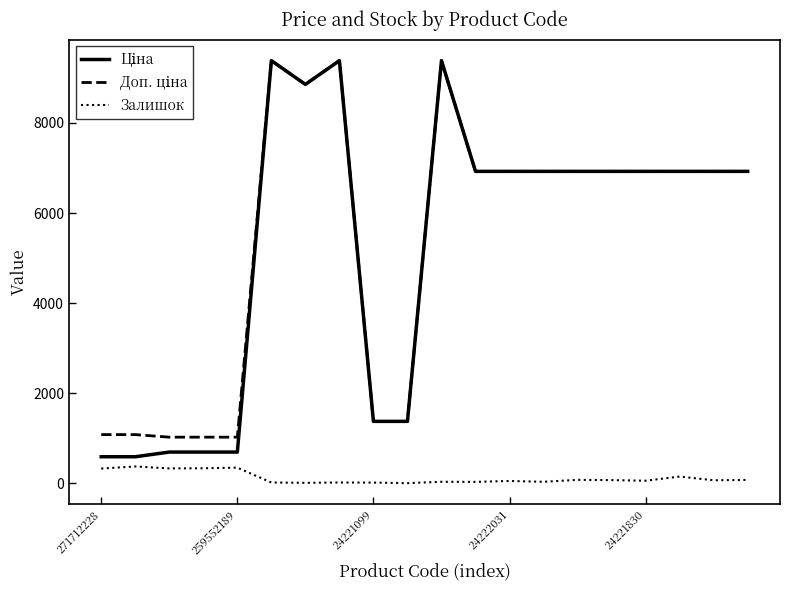

What is the maximum value shown in the chart?

9384.0